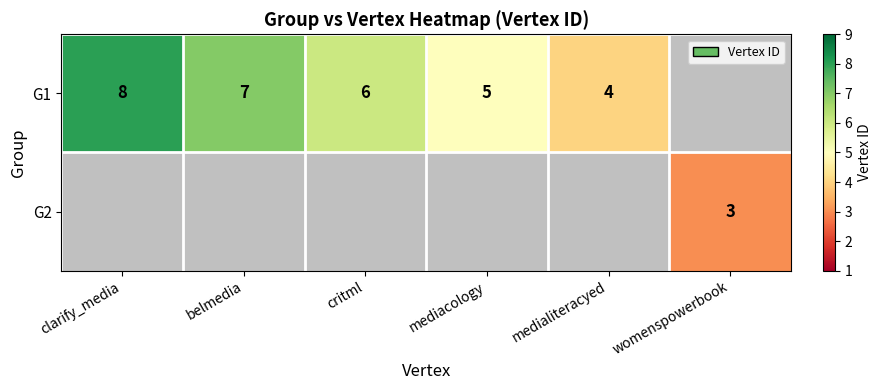

The value of G1 at critml is 11. True or false?

False